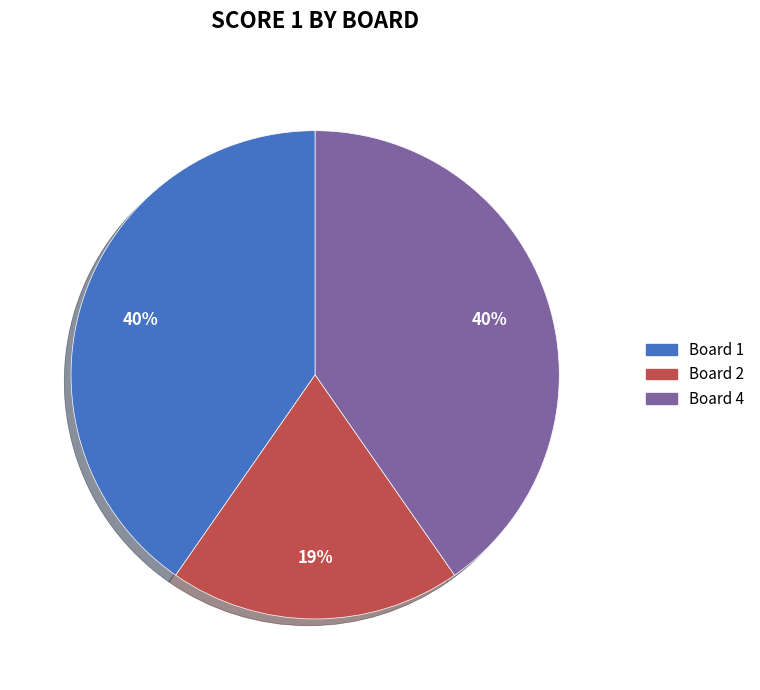

Is there a majority slice in this chart?

No